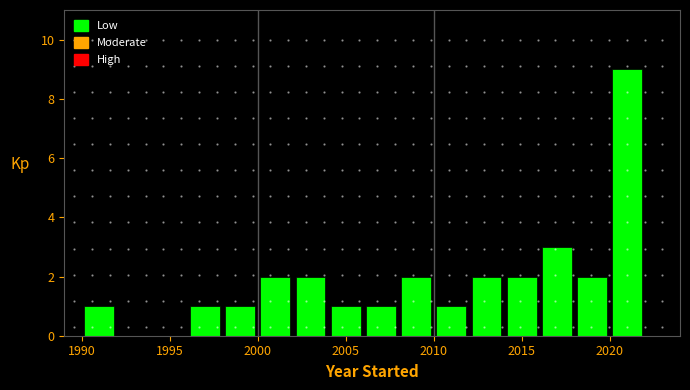

Which range on the x-axis has the tallest bar?

2020 to 2022